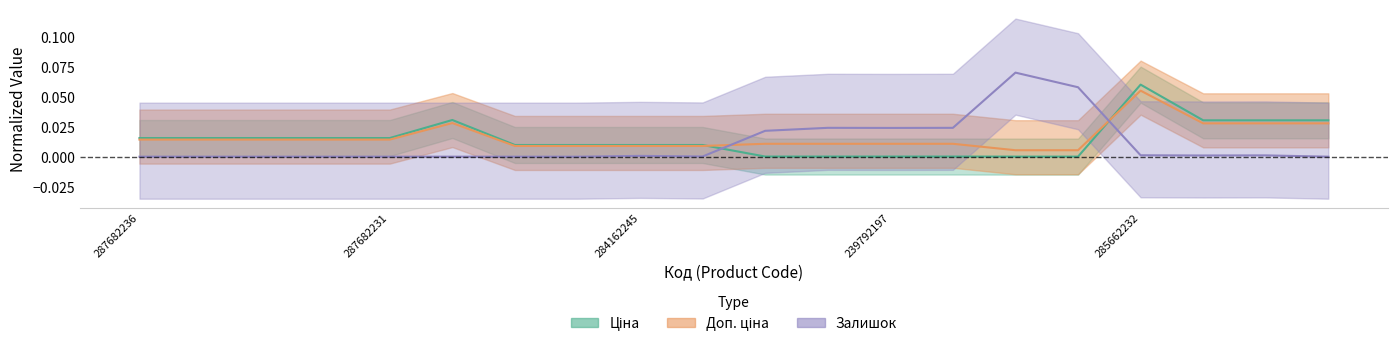

Which series has the largest total across all categories?

Доп. ціна